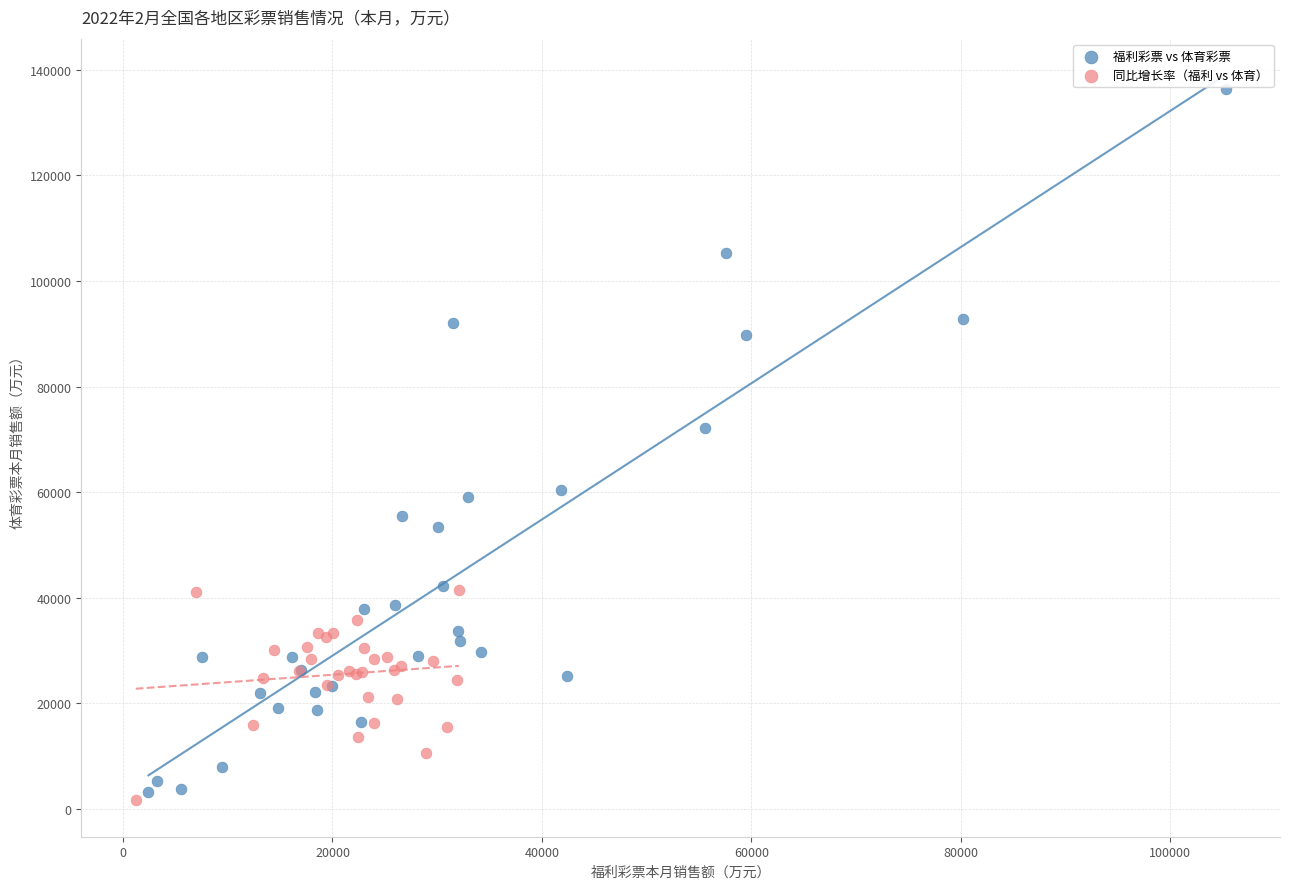

Which series reaches the maximum Y coordinate?

福利彩票 vs 体育彩票